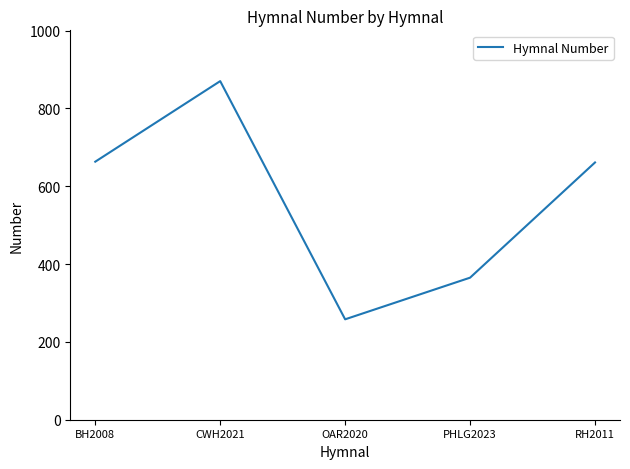

The chart shows a value of 437 at OAR2020. True or false?

False